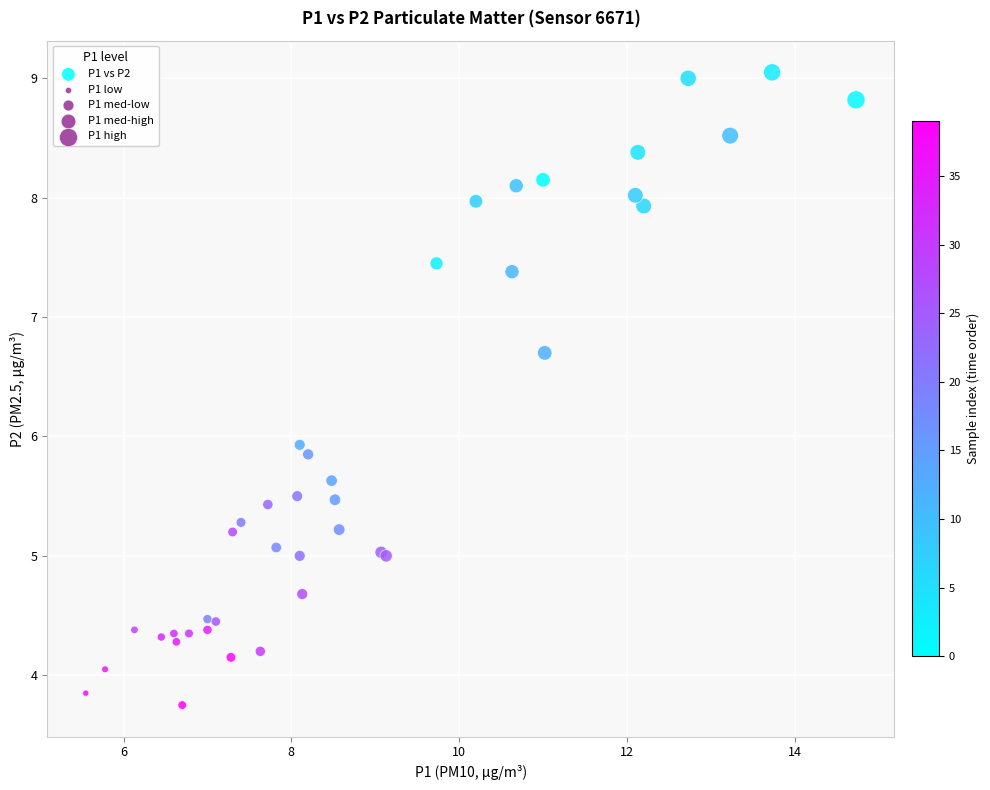

What Y value in the scatter plot is closest to 6?

5.9